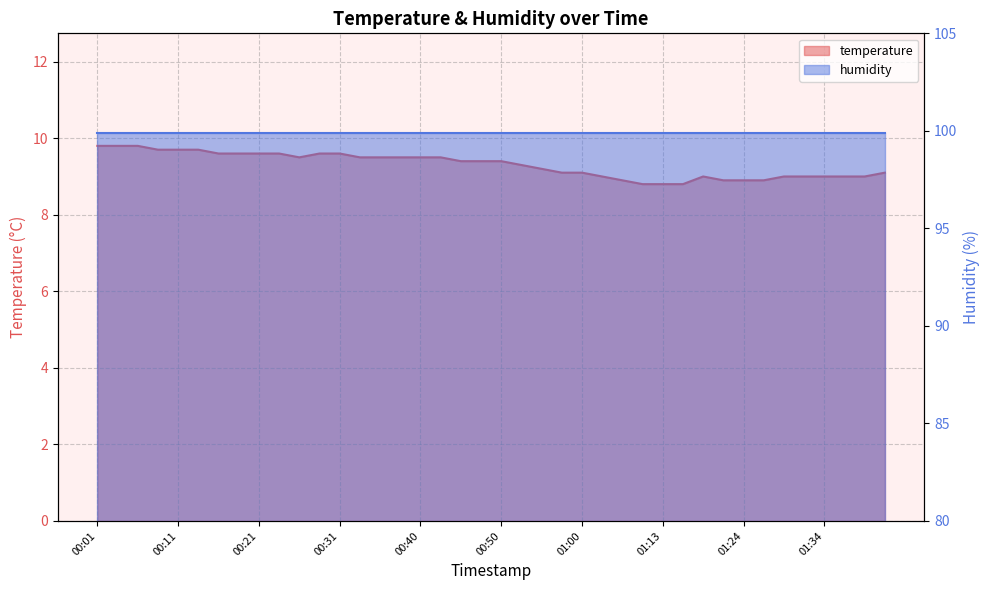

Read the value at 00:11.

9.7